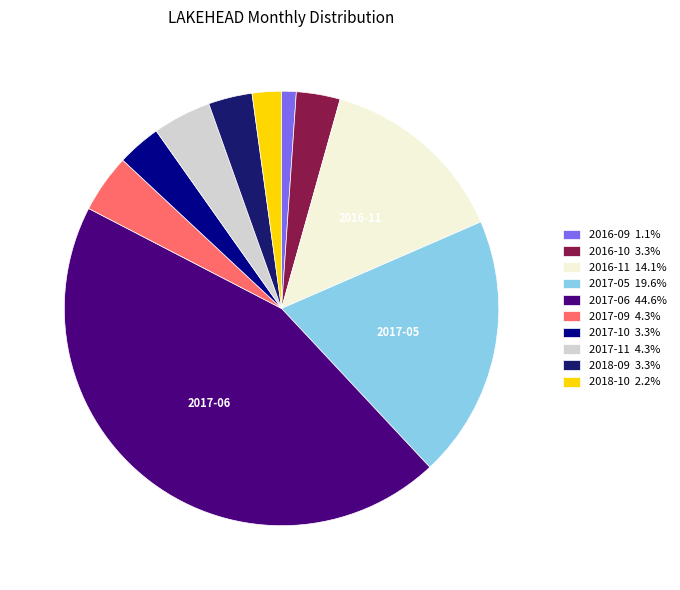

How many slices are in this pie chart?

10